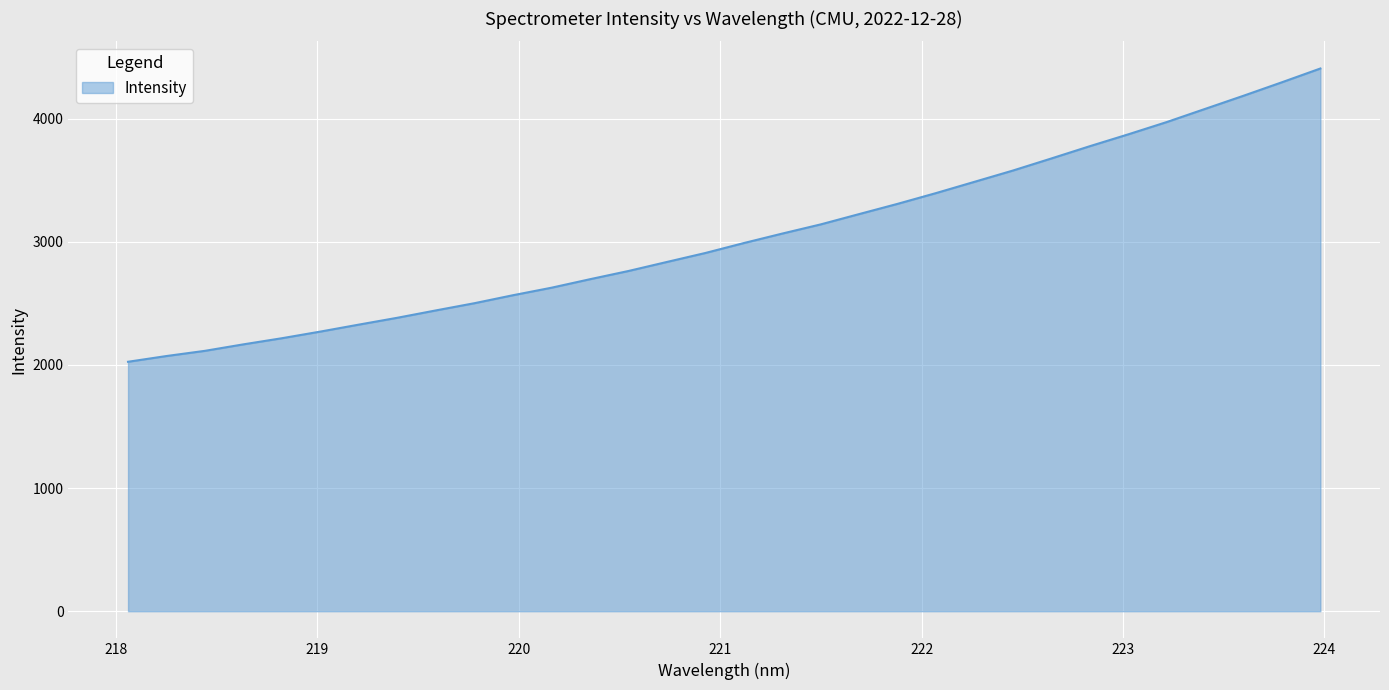

What is the greatest value displayed?

4406.0